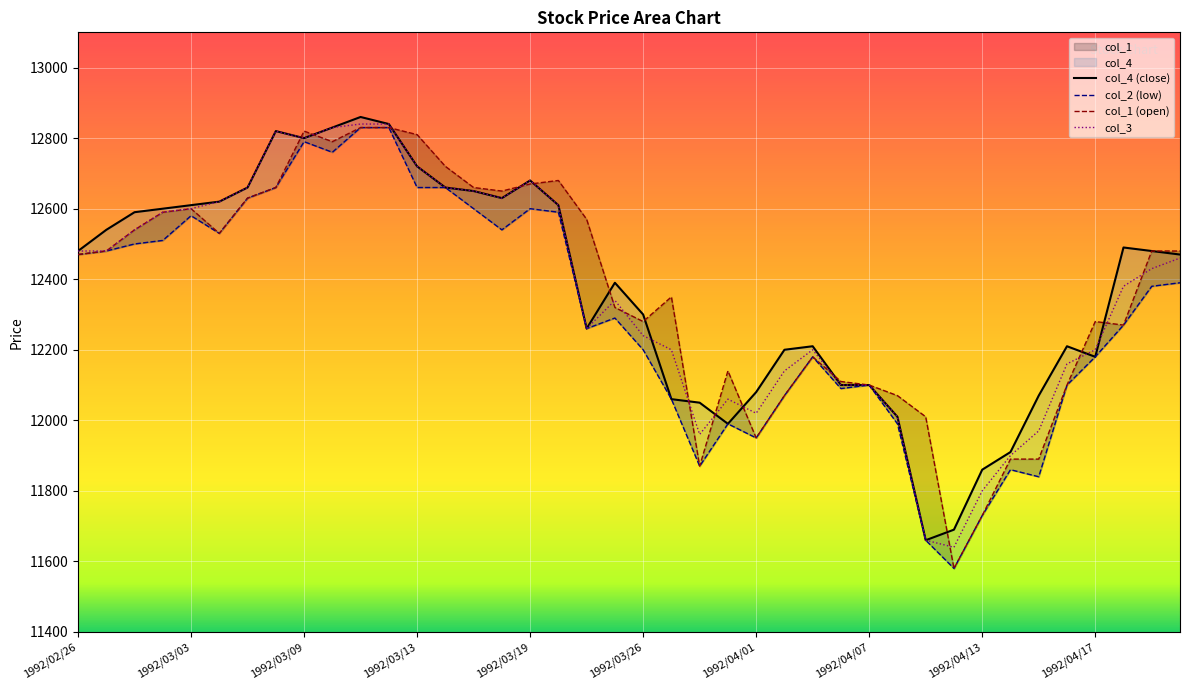

What is the label of the 23rd point from the right?

1992/03/23